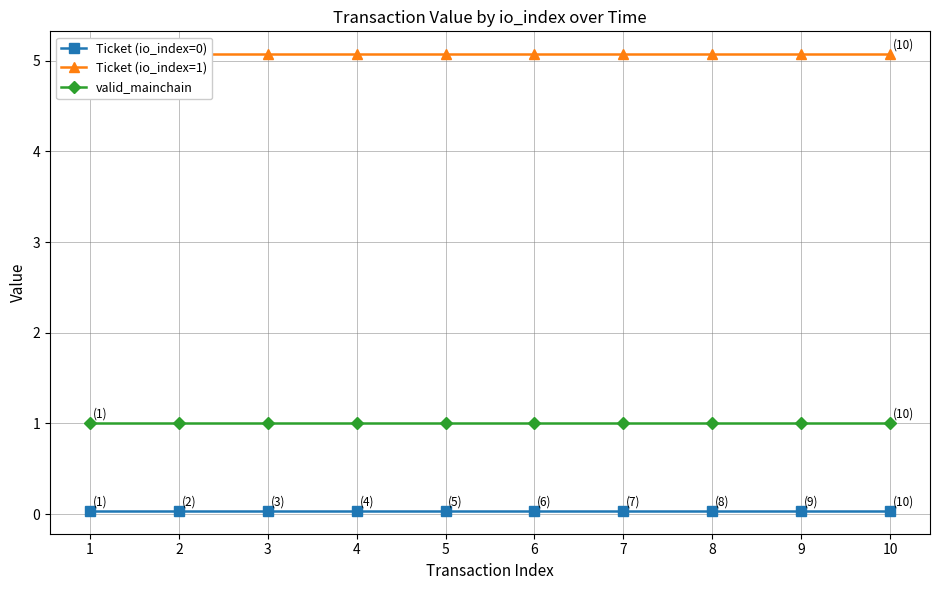

Is the value of valid_mainchain at 1 greater than the value of Ticket (io_index=0) at 6?

Yes